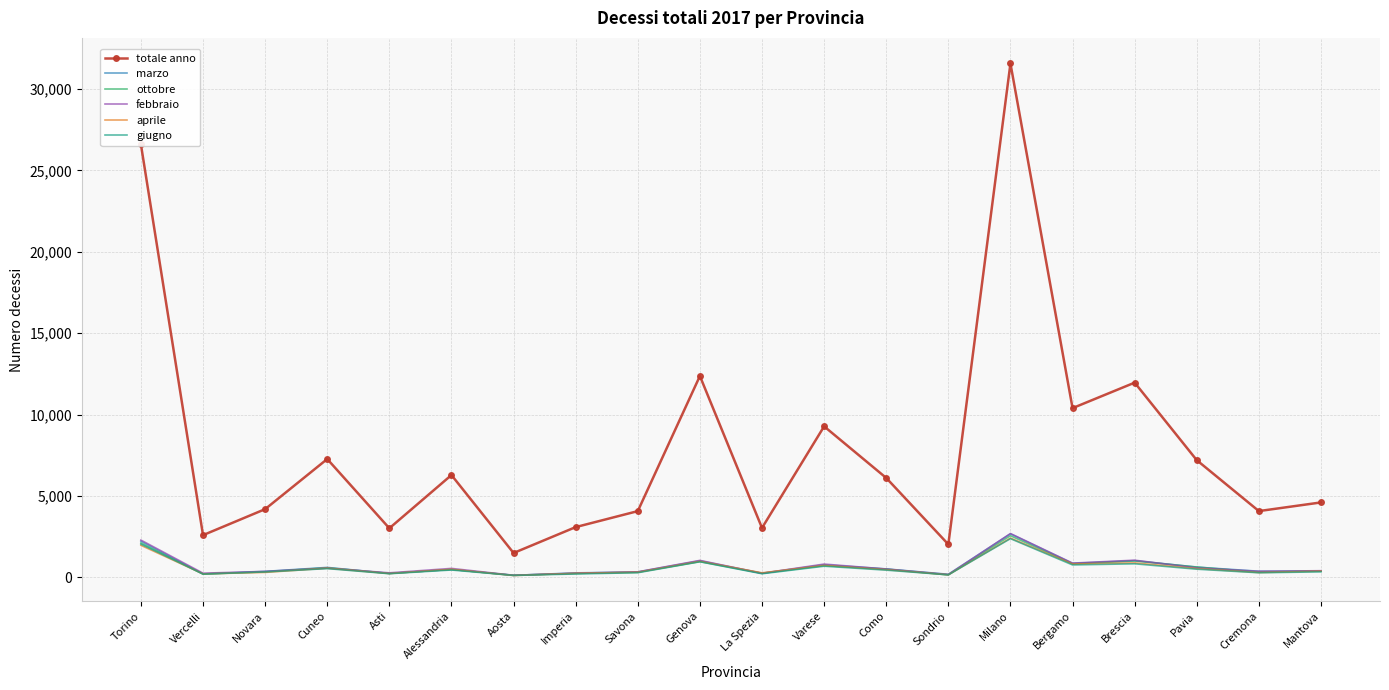

Is it true that totale anno equals 4188 at Novara?

True